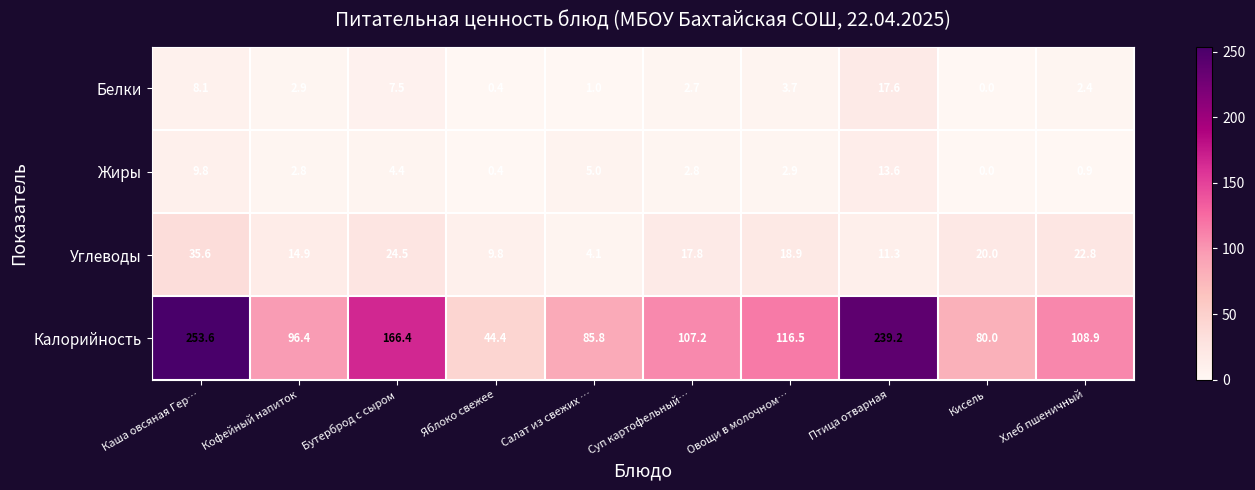

What is the greatest value displayed?

253.6